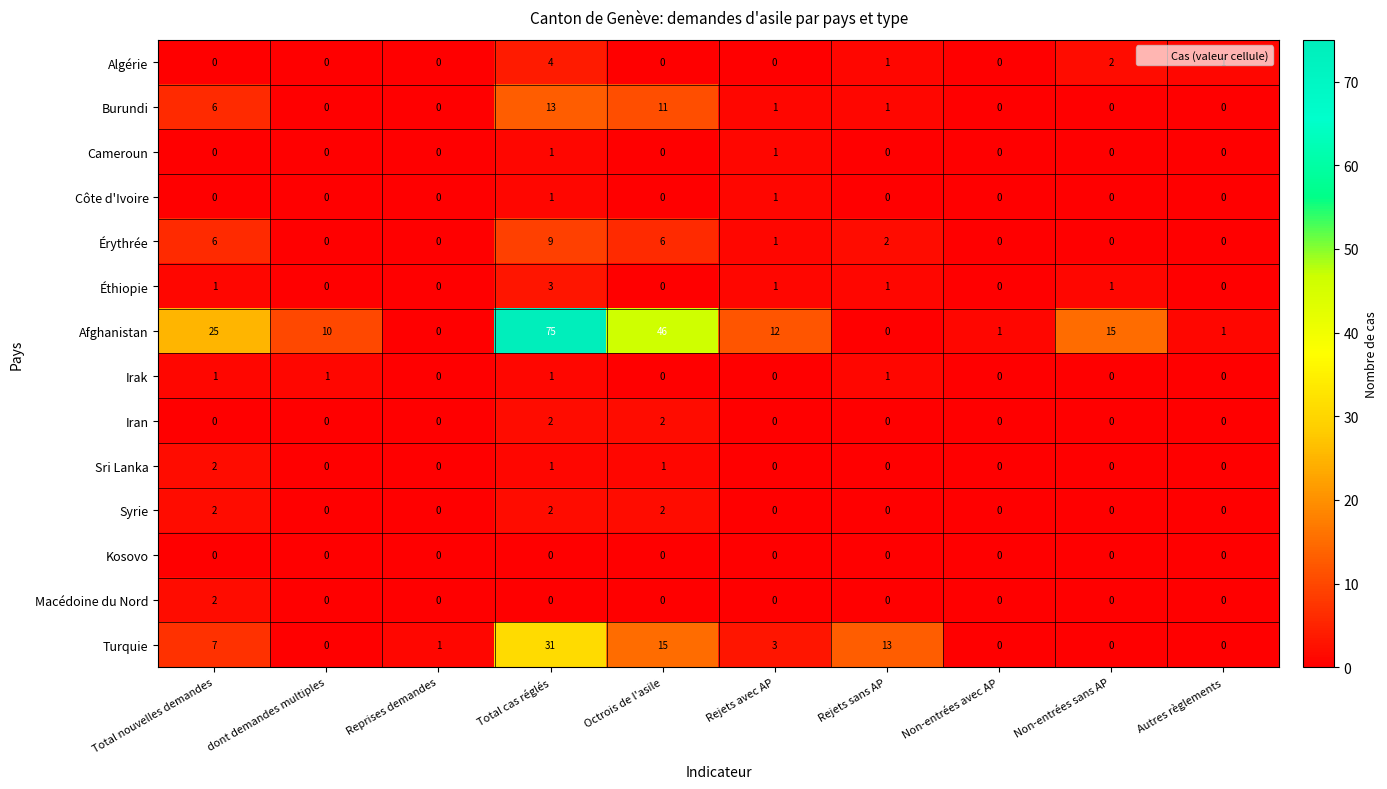

Which series has the widest spread of values?

Afghanistan